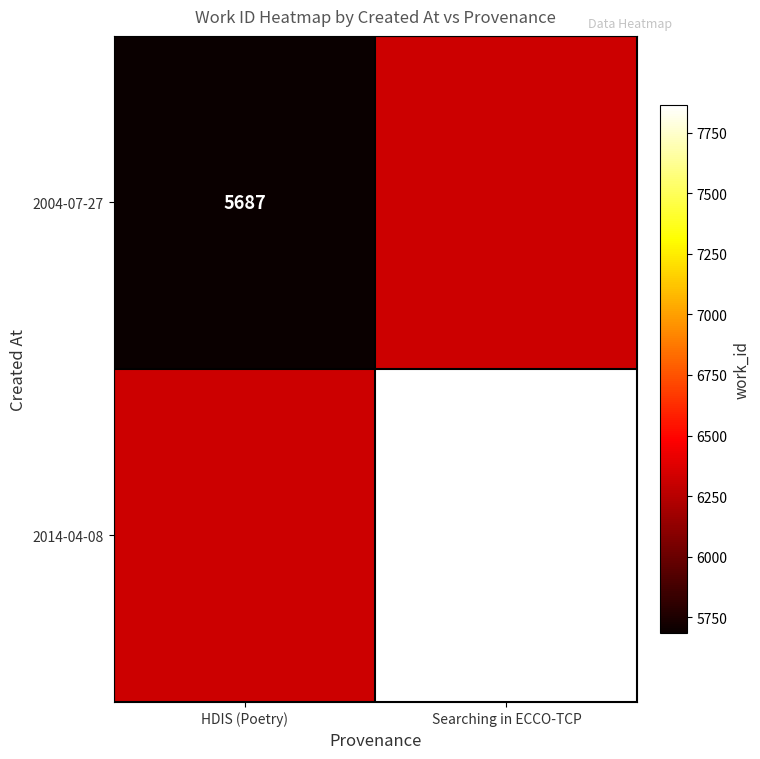

The 2004-07-27 series shows 2566 at HDIS (Poetry). True or false?

False